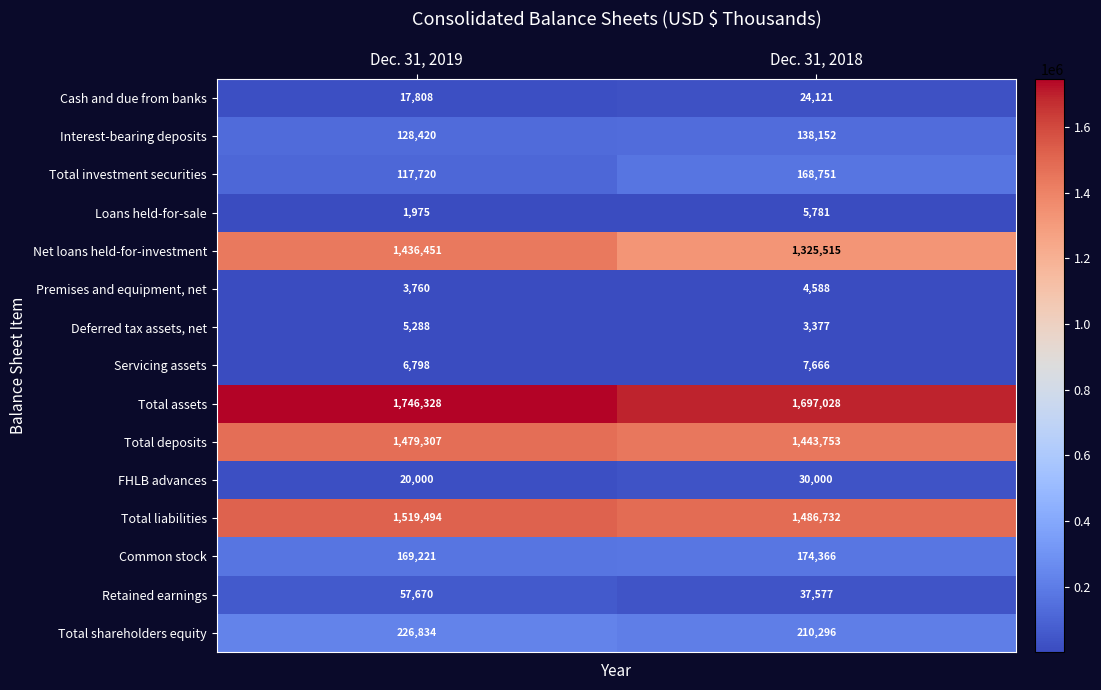

What is the difference between the maximum and minimum values in the Deferred tax assets, net series?

1911